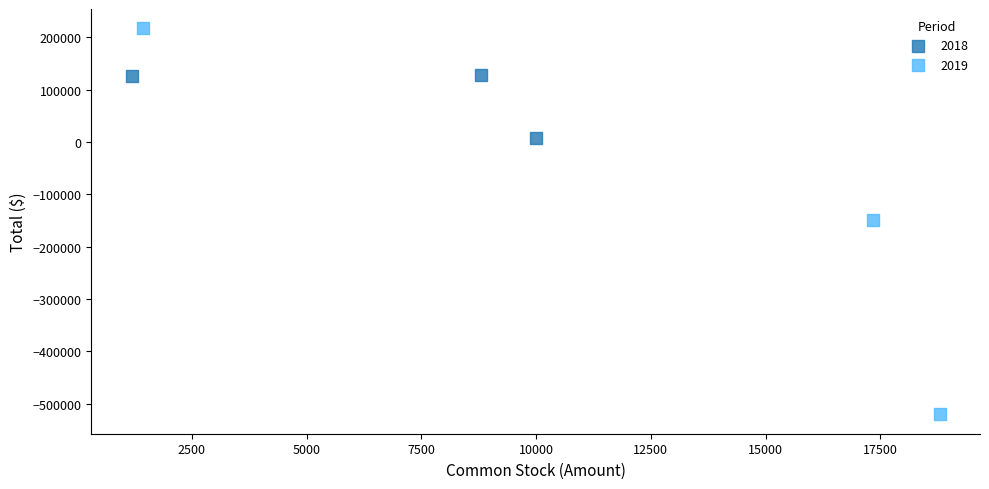

What are all the series names shown in the legend?

2018, 2019